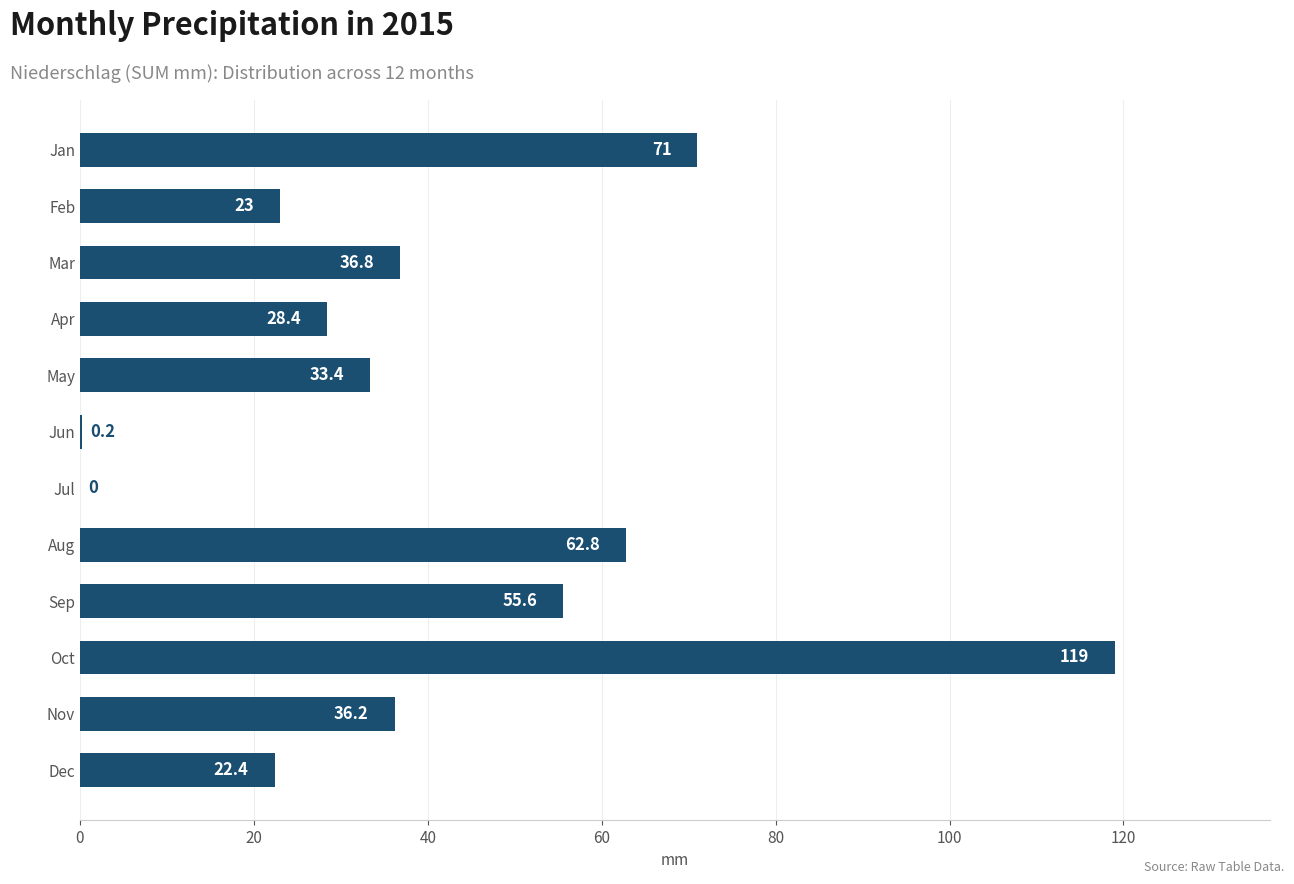

What is the ratio of the value at Mar to the value at Oct?

0.3